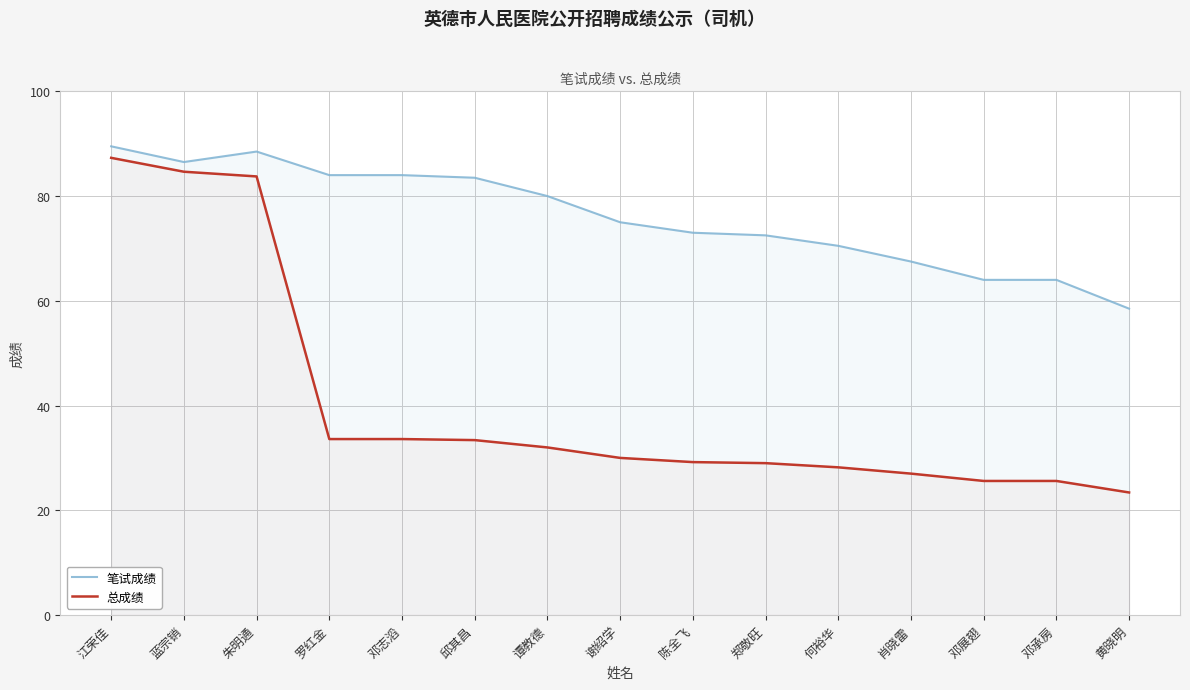

Does the chart have visible grid lines?

Yes